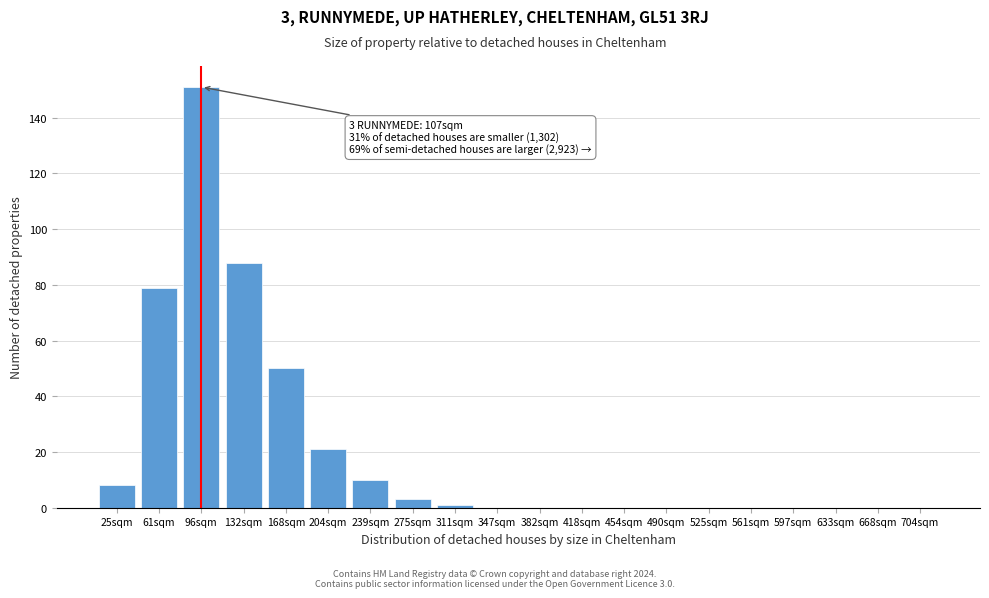

Reading right to left, extract all data points from this chart.

704sqm=0	668sqm=0	633sqm=0	597sqm=0	561sqm=0	525sqm=0	490sqm=0	454sqm=0	418sqm=0	382sqm=0	347sqm=0	311sqm=1	275sqm=3	239sqm=10	204sqm=21	168sqm=50	132sqm=88	96sqm=151	61sqm=79	25sqm=8